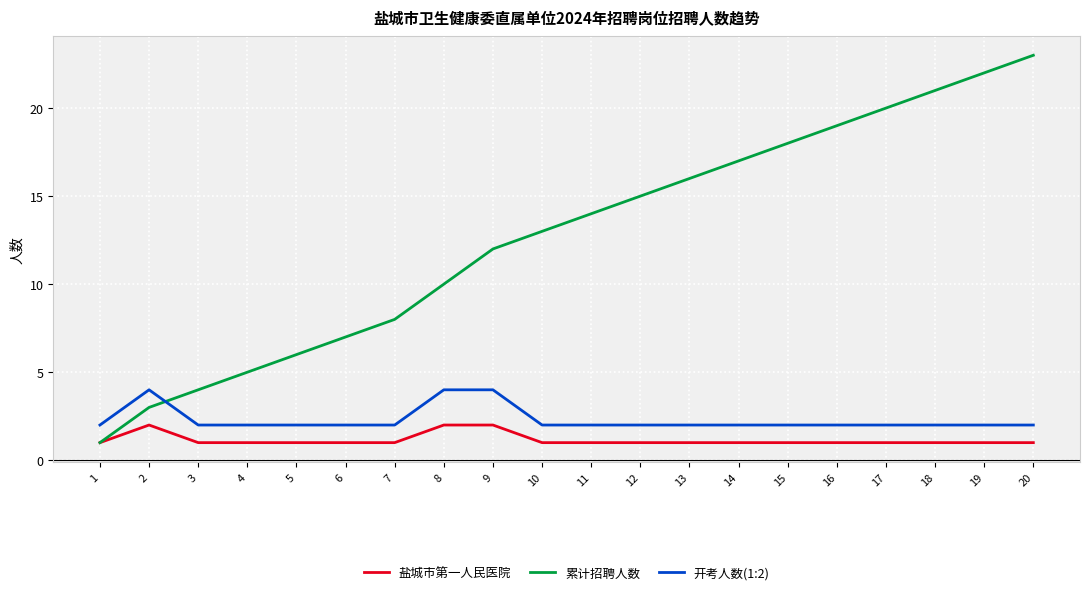

Reading left to right, what are all the values shown in this chart?

盐城市第一人民医院: 1=1	2=2	3=1	4=1	5=1	6=1	7=1	8=2	9=2	10=1	11=1	12=1	13=1	14=1	15=1	16=1	17=1	18=1	19=1	20=1
累计招聘人数: 1=1	2=3	3=4	4=5	5=6	6=7	7=8	8=10	9=12	10=13	11=14	12=15	13=16	14=17	15=18	16=19	17=20	18=21	19=22	20=23
开考人数(1:2): 1=2	2=4	3=2	4=2	5=2	6=2	7=2	8=4	9=4	10=2	11=2	12=2	13=2	14=2	15=2	16=2	17=2	18=2	19=2	20=2